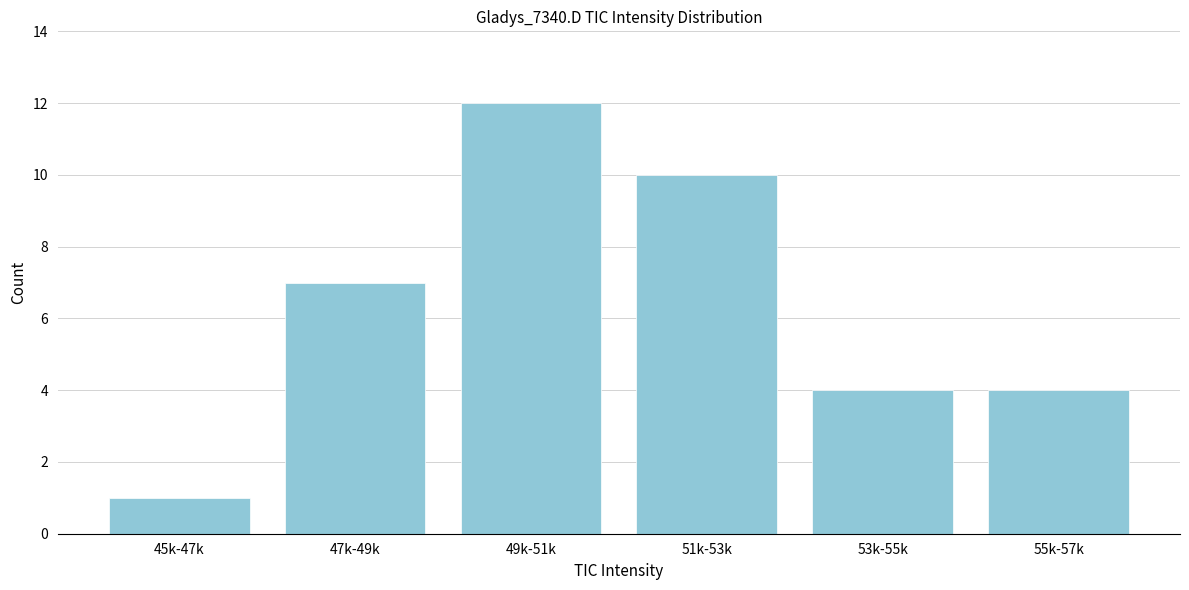

Reading right to left, list all the values displayed in this chart.

4	4	10	12	7	1